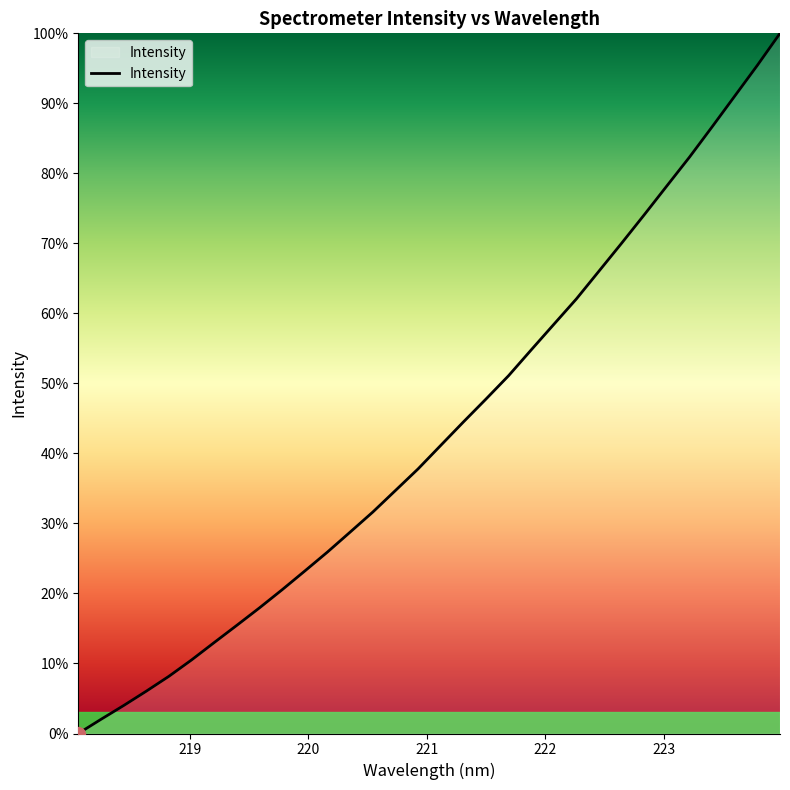

What is the difference between the maximum and minimum values?

100.0